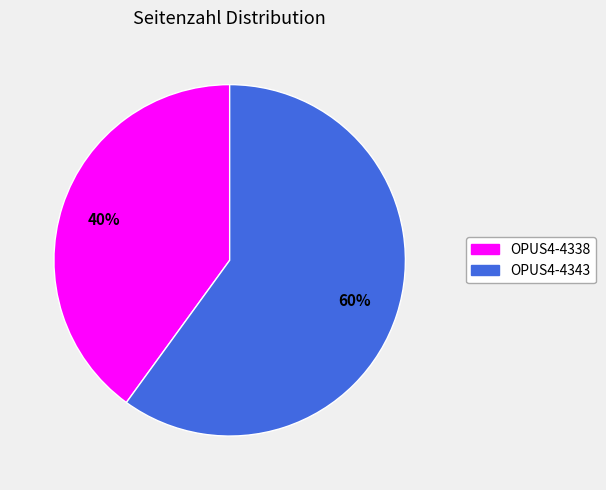

To the nearest percent, what is the difference between the largest and smallest slice percentages?

20%